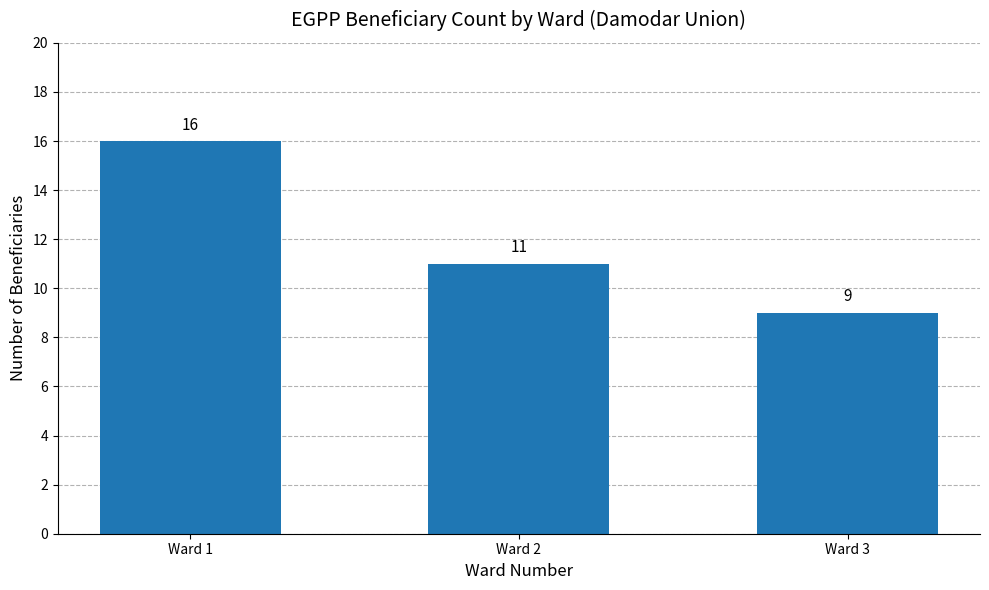

How many categories are shown in the chart?

3